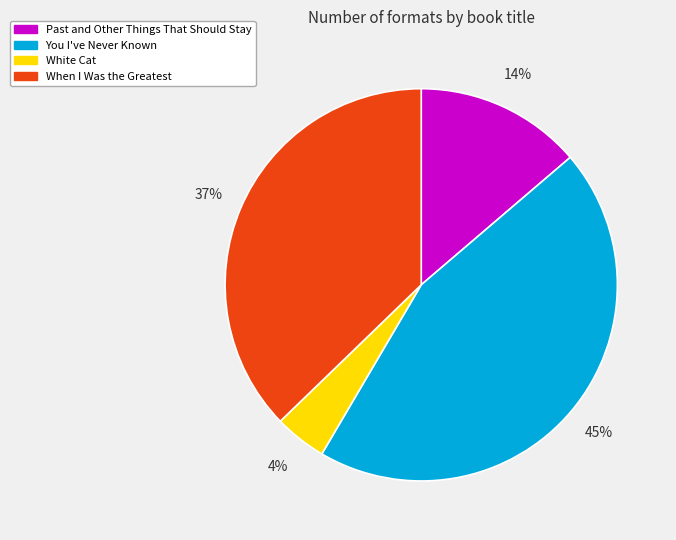

How many slices are in this pie chart?

4